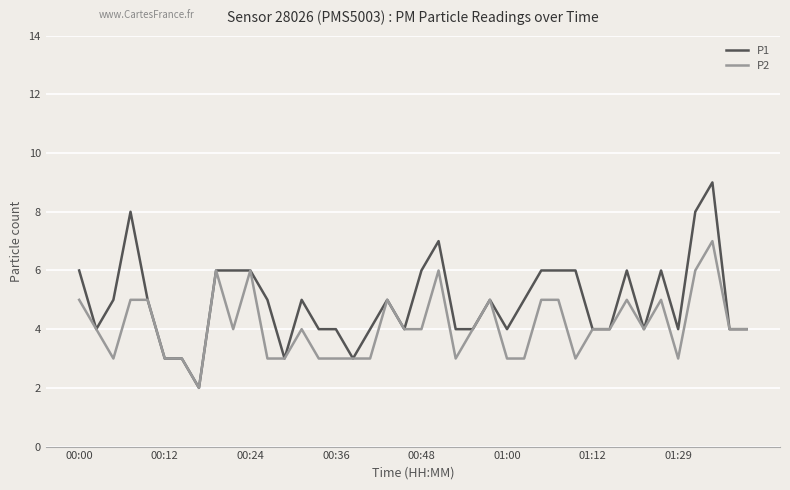

Which series has the largest total across all categories?

P1